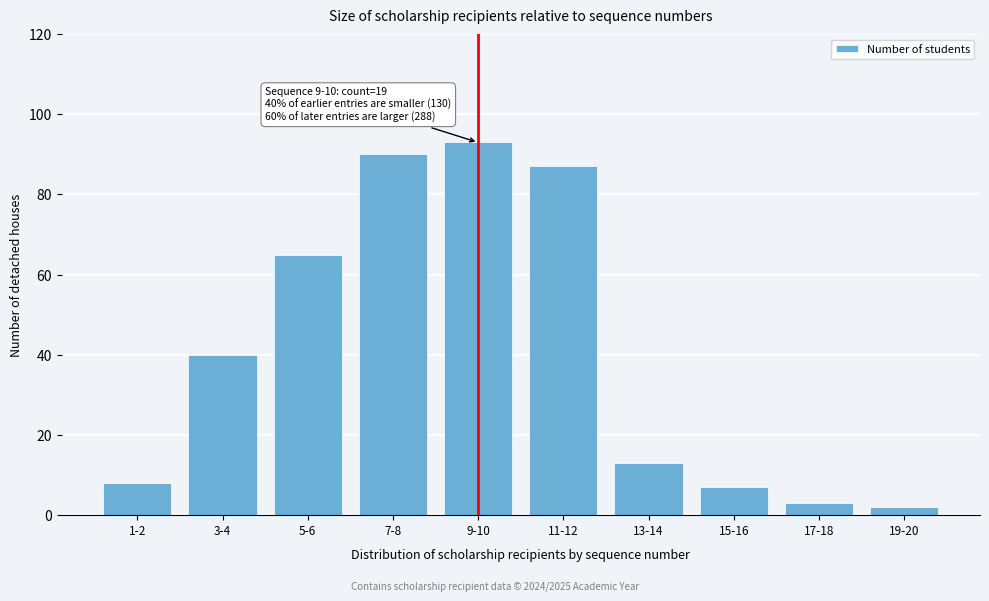

Reading right to left, extract all data points from this chart.

2	3	7	13	87	93	90	65	40	8